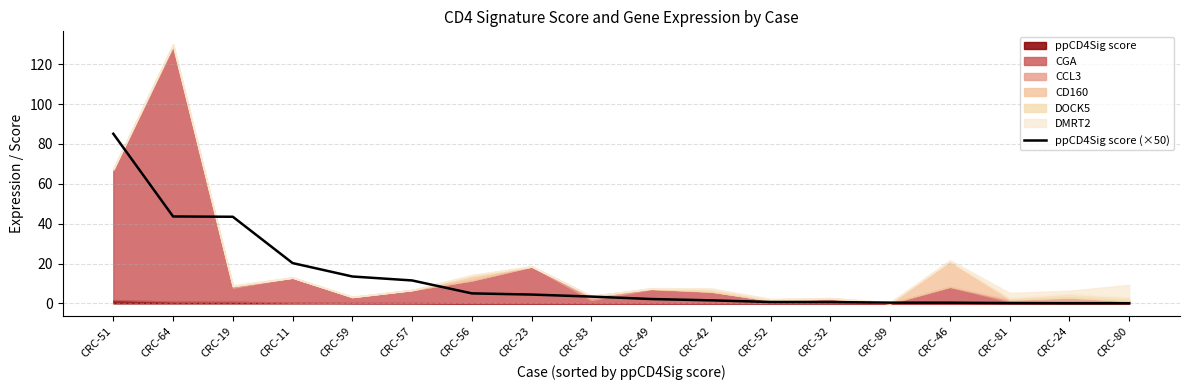

Does the chart have visible grid lines?

Yes